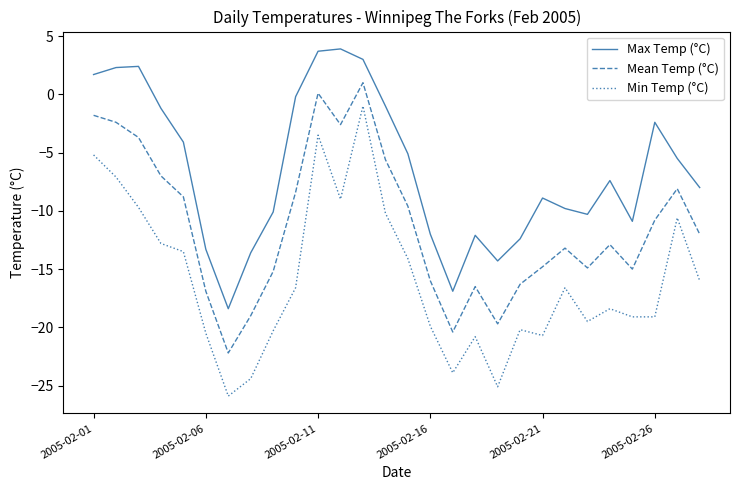

True or false: Min Temp (°C) and Max Temp (°C) intersect in this chart.

False